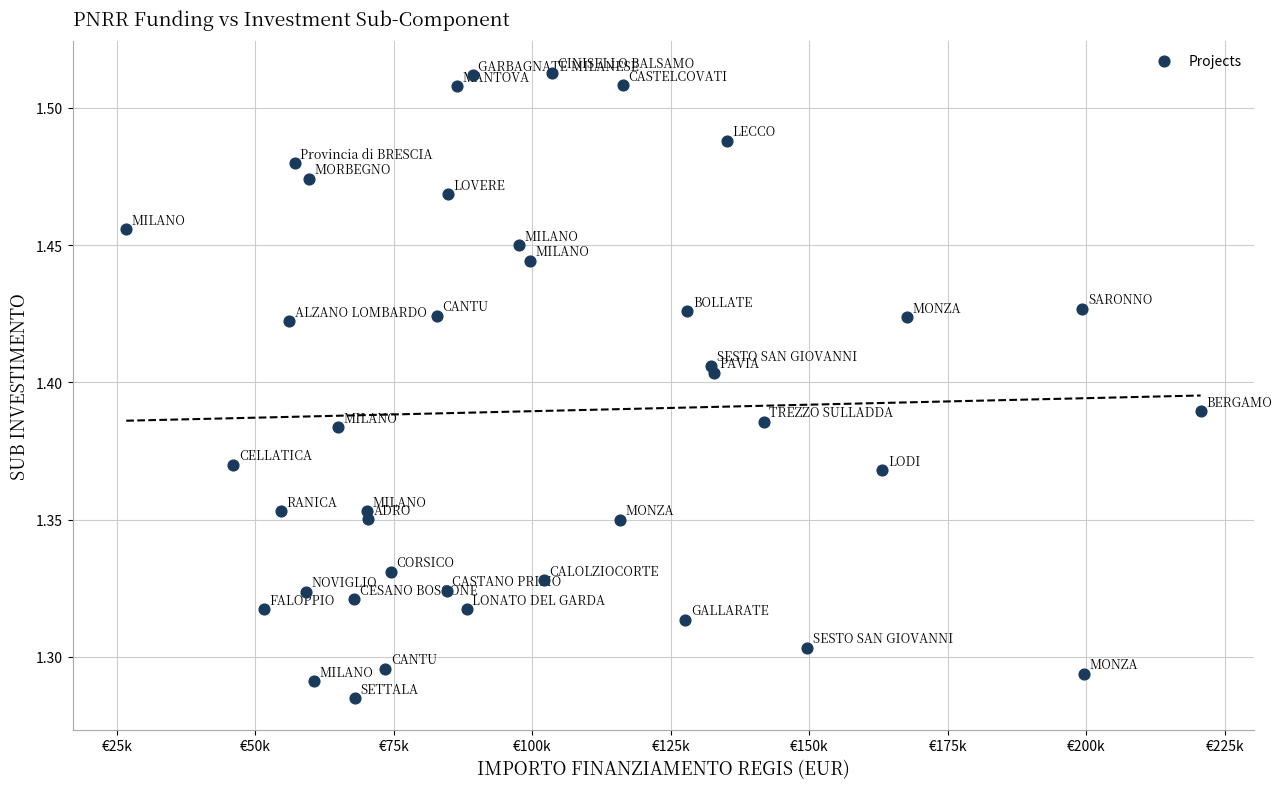

What is the range of X values (max minus min)?

193933.1